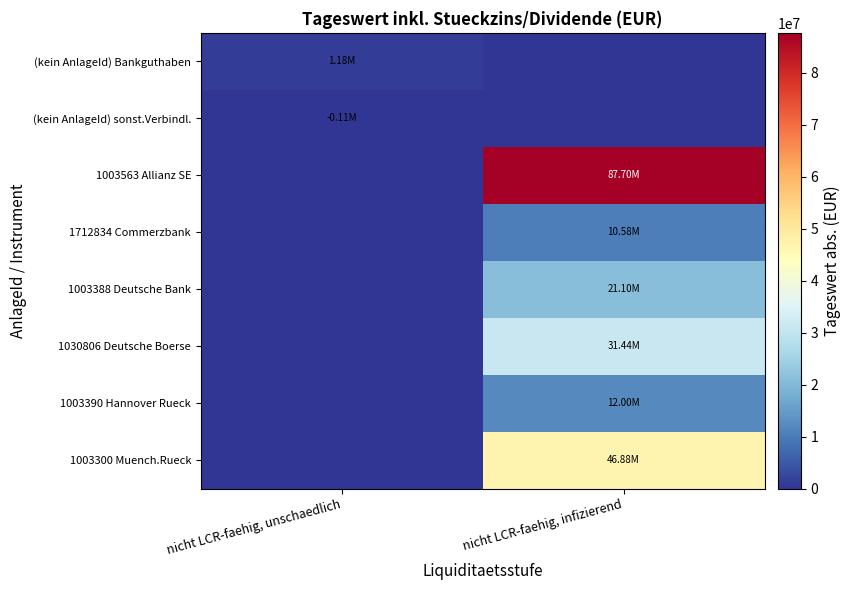

At nicht LCR-faehig, infizierend, list the series in order from largest to smallest.

1003563 Allianz SE, 1003300 Muench.Rueck, 1030806 Deutsche Boerse, 1003388 Deutsche Bank, 1003390 Hannover Rueck, 1712834 Commerzbank, (kein AnlageId) Bankguthaben, (kein AnlageId) sonst.Verbindl.